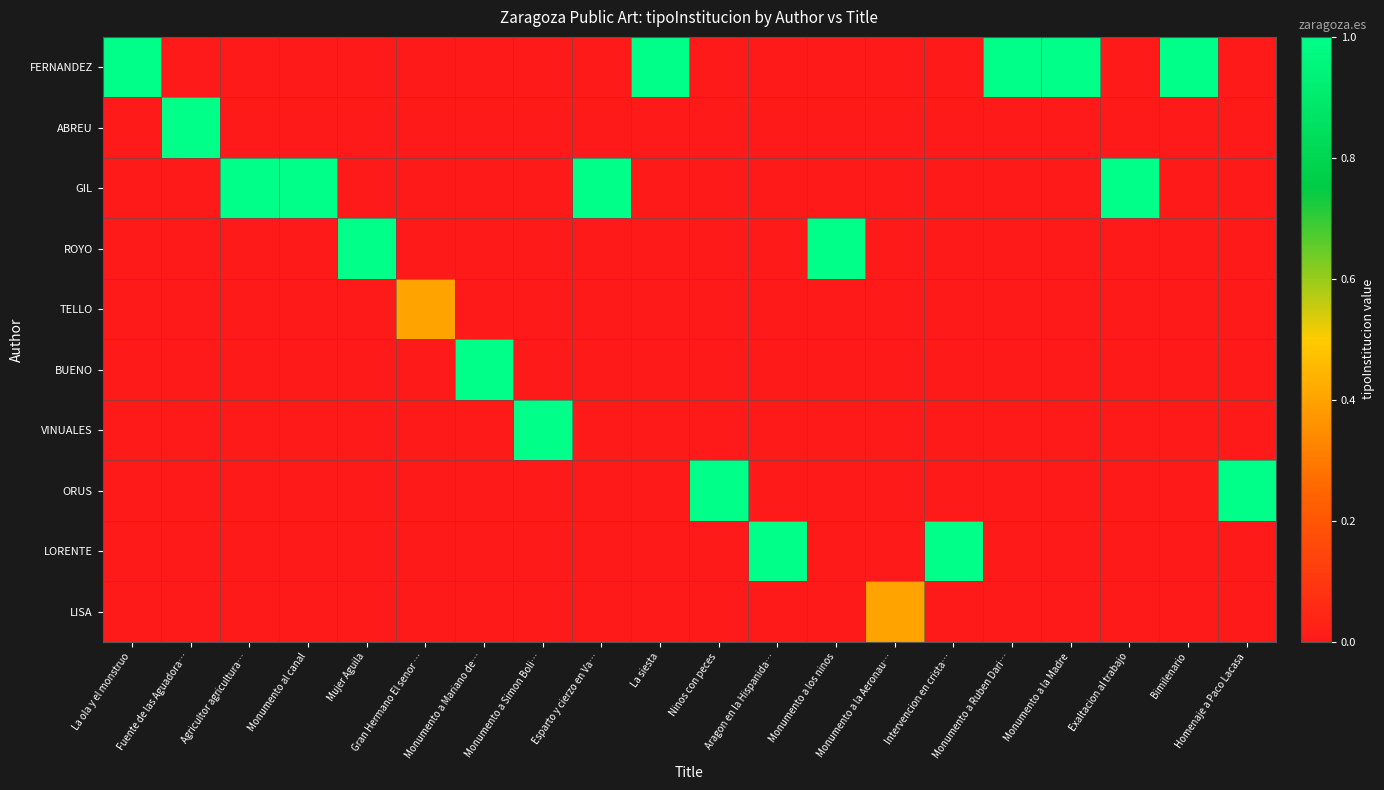

Reading right to left, extract all data points from this chart.

FERNANDEZ: Homenaje a Paco Lacasa=0.0	Bimilenario=1.0	Exaltacion al trabajo=0.0	Monumento a la Madre=1.0	Monumento a Ruben Dari…=1.0	Intervencion en crista…=0.0	Monumento a la Aeronau…=0.0	Monumento a los ninos=0.0	Aragon en la Hispanida…=0.0	Ninos con peces=0.0	La siesta=1.0	Esparto y cierzo en Va…=0.0	Monumento a Simon Boli…=0.0	Monumento a Mariano de…=0.0	Gran Hermano El senor …=0.0	Mujer Aguila=0.0	Monumento al canal=0.0	Agricultor agricultura…=0.0	Fuente de las Aguadora…=0.0	La ola y el monstruo=1.0
ABREU: Homenaje a Paco Lacasa=0.0	Bimilenario=0.0	Exaltacion al trabajo=0.0	Monumento a la Madre=0.0	Monumento a Ruben Dari…=0.0	Intervencion en crista…=0.0	Monumento a la Aeronau…=0.0	Monumento a los ninos=0.0	Aragon en la Hispanida…=0.0	Ninos con peces=0.0	La siesta=0.0	Esparto y cierzo en Va…=0.0	Monumento a Simon Boli…=0.0	Monumento a Mariano de…=0.0	Gran Hermano El senor …=0.0	Mujer Aguila=0.0	Monumento al canal=0.0	Agricultor agricultura…=0.0	Fuente de las Aguadora…=1.0	La ola y el monstruo=0.0
GIL: Homenaje a Paco Lacasa=0.0	Bimilenario=0.0	Exaltacion al trabajo=1.0	Monumento a la Madre=0.0	Monumento a Ruben Dari…=0.0	Intervencion en crista…=0.0	Monumento a la Aeronau…=0.0	Monumento a los ninos=0.0	Aragon en la Hispanida…=0.0	Ninos con peces=0.0	La siesta=0.0	Esparto y cierzo en Va…=1.0	Monumento a Simon Boli…=0.0	Monumento a Mariano de…=0.0	Gran Hermano El senor …=0.0	Mujer Aguila=0.0	Monumento al canal=1.0	Agricultor agricultura…=1.0	Fuente de las Aguadora…=0.0	La ola y el monstruo=0.0
ROYO: Homenaje a Paco Lacasa=0.0	Bimilenario=0.0	Exaltacion al trabajo=0.0	Monumento a la Madre=0.0	Monumento a Ruben Dari…=0.0	Intervencion en crista…=0.0	Monumento a la Aeronau…=0.0	Monumento a los ninos=1.0	Aragon en la Hispanida…=0.0	Ninos con peces=0.0	La siesta=0.0	Esparto y cierzo en Va…=0.0	Monumento a Simon Boli…=0.0	Monumento a Mariano de…=0.0	Gran Hermano El senor …=0.0	Mujer Aguila=1.0	Monumento al canal=0.0	Agricultor agricultura…=0.0	Fuente de las Aguadora…=0.0	La ola y el monstruo=0.0
TELLO: Homenaje a Paco Lacasa=0.0	Bimilenario=0.0	Exaltacion al trabajo=0.0	Monumento a la Madre=0.0	Monumento a Ruben Dari…=0.0	Intervencion en crista…=0.0	Monumento a la Aeronau…=0.0	Monumento a los ninos=0.0	Aragon en la Hispanida…=0.0	Ninos con peces=0.0	La siesta=0.0	Esparto y cierzo en Va…=0.0	Monumento a Simon Boli…=0.0	Monumento a Mariano de…=0.0	Gran Hermano El senor …=0.4	Mujer Aguila=0.0	Monumento al canal=0.0	Agricultor agricultura…=0.0	Fuente de las Aguadora…=0.0	La ola y el monstruo=0.0
BUENO: Homenaje a Paco Lacasa=0.0	Bimilenario=0.0	Exaltacion al trabajo=0.0	Monumento a la Madre=0.0	Monumento a Ruben Dari…=0.0	Intervencion en crista…=0.0	Monumento a la Aeronau…=0.0	Monumento a los ninos=0.0	Aragon en la Hispanida…=0.0	Ninos con peces=0.0	La siesta=0.0	Esparto y cierzo en Va…=0.0	Monumento a Simon Boli…=0.0	Monumento a Mariano de…=1.0	Gran Hermano El senor …=0.0	Mujer Aguila=0.0	Monumento al canal=0.0	Agricultor agricultura…=0.0	Fuente de las Aguadora…=0.0	La ola y el monstruo=0.0
VINUALES: Homenaje a Paco Lacasa=0.0	Bimilenario=0.0	Exaltacion al trabajo=0.0	Monumento a la Madre=0.0	Monumento a Ruben Dari…=0.0	Intervencion en crista…=0.0	Monumento a la Aeronau…=0.0	Monumento a los ninos=0.0	Aragon en la Hispanida…=0.0	Ninos con peces=0.0	La siesta=0.0	Esparto y cierzo en Va…=0.0	Monumento a Simon Boli…=1.0	Monumento a Mariano de…=0.0	Gran Hermano El senor …=0.0	Mujer Aguila=0.0	Monumento al canal=0.0	Agricultor agricultura…=0.0	Fuente de las Aguadora…=0.0	La ola y el monstruo=0.0
ORUS: Homenaje a Paco Lacasa=1.0	Bimilenario=0.0	Exaltacion al trabajo=0.0	Monumento a la Madre=0.0	Monumento a Ruben Dari…=0.0	Intervencion en crista…=0.0	Monumento a la Aeronau…=0.0	Monumento a los ninos=0.0	Aragon en la Hispanida…=0.0	Ninos con peces=1.0	La siesta=0.0	Esparto y cierzo en Va…=0.0	Monumento a Simon Boli…=0.0	Monumento a Mariano de…=0.0	Gran Hermano El senor …=0.0	Mujer Aguila=0.0	Monumento al canal=0.0	Agricultor agricultura…=0.0	Fuente de las Aguadora…=0.0	La ola y el monstruo=0.0
LORENTE: Homenaje a Paco Lacasa=0.0	Bimilenario=0.0	Exaltacion al trabajo=0.0	Monumento a la Madre=0.0	Monumento a Ruben Dari…=0.0	Intervencion en crista…=1.0	Monumento a la Aeronau…=0.0	Monumento a los ninos=0.0	Aragon en la Hispanida…=1.0	Ninos con peces=0.0	La siesta=0.0	Esparto y cierzo en Va…=0.0	Monumento a Simon Boli…=0.0	Monumento a Mariano de…=0.0	Gran Hermano El senor …=0.0	Mujer Aguila=0.0	Monumento al canal=0.0	Agricultor agricultura…=0.0	Fuente de las Aguadora…=0.0	La ola y el monstruo=0.0
LISA: Homenaje a Paco Lacasa=0.0	Bimilenario=0.0	Exaltacion al trabajo=0.0	Monumento a la Madre=0.0	Monumento a Ruben Dari…=0.0	Intervencion en crista…=0.0	Monumento a la Aeronau…=0.4	Monumento a los ninos=0.0	Aragon en la Hispanida…=0.0	Ninos con peces=0.0	La siesta=0.0	Esparto y cierzo en Va…=0.0	Monumento a Simon Boli…=0.0	Monumento a Mariano de…=0.0	Gran Hermano El senor …=0.0	Mujer Aguila=0.0	Monumento al canal=0.0	Agricultor agricultura…=0.0	Fuente de las Aguadora…=0.0	La ola y el monstruo=0.0